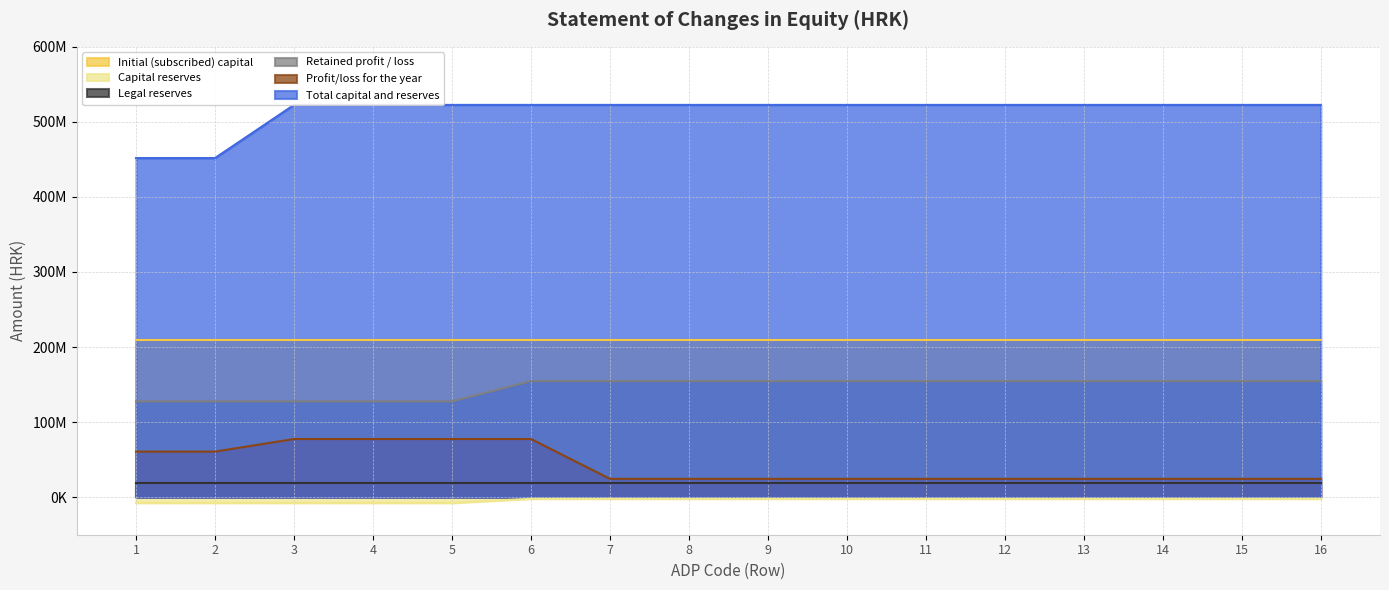

What is the value of the Retained profit / loss point at the 10th from the left?

154585859